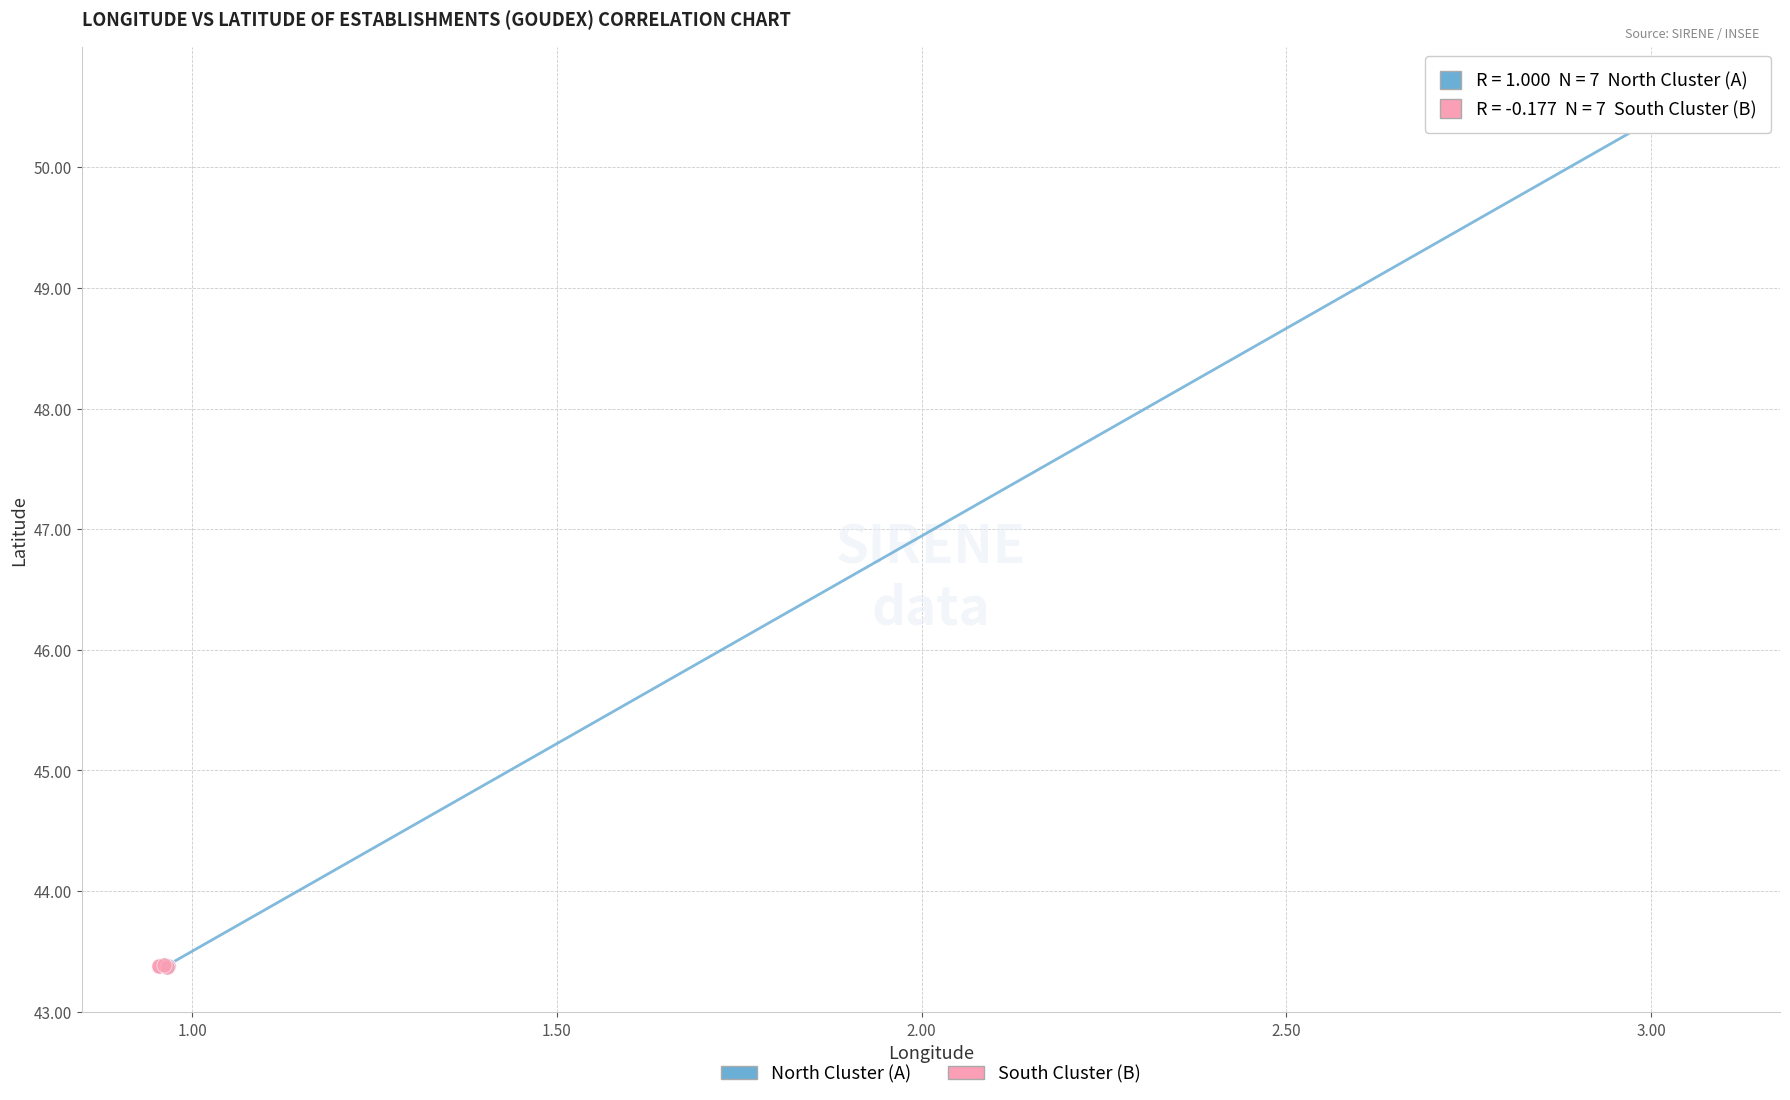

Which series has the widest spread of Y values?

North Cluster (A)